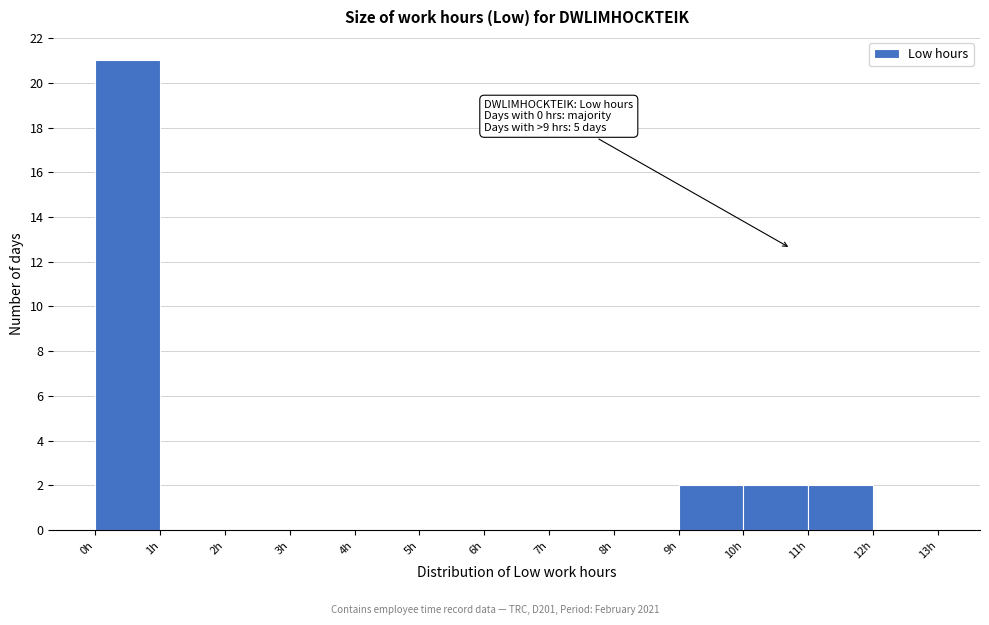

Over which range of the x-axis is the bar tallest?

0 to 1